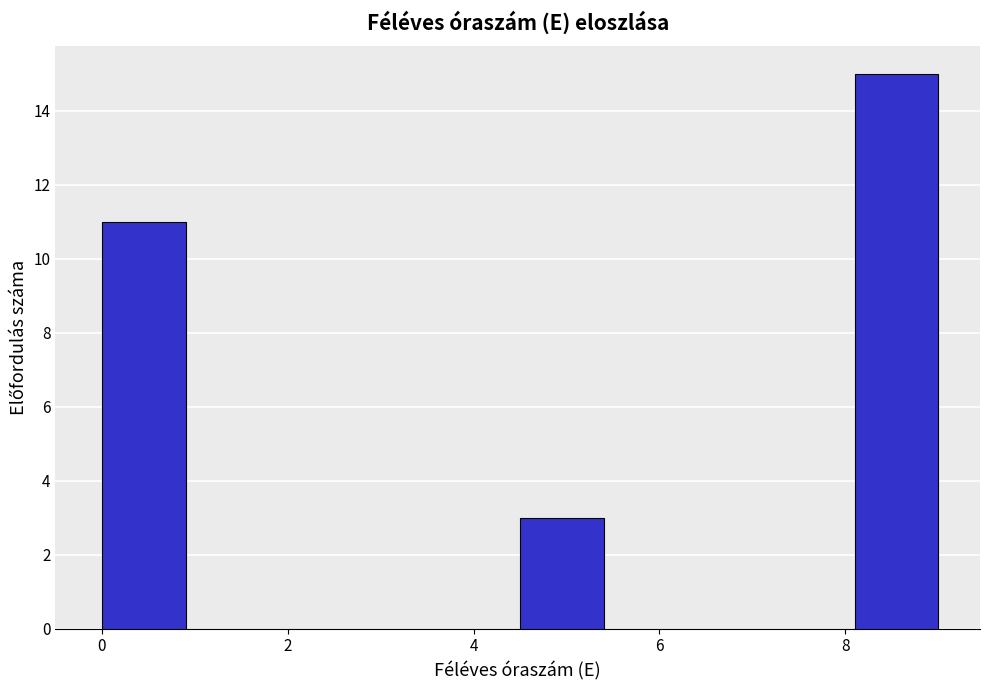

How tall is the bar that spans 4.5 to 5.4 on the x-axis? Neither the bar edges nor the heights are printed on the chart, so give them approximately, as read against the axes.

3